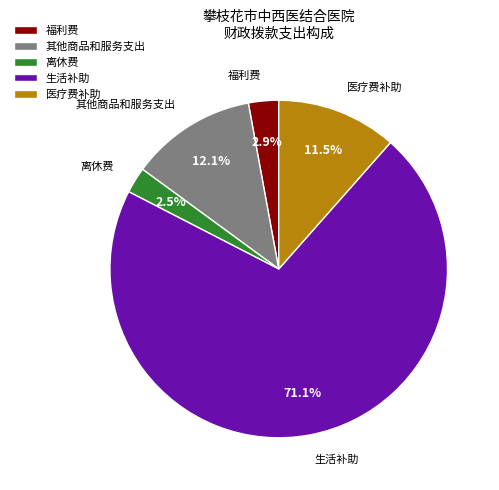

What percentage is NOT represented by 福利费?

97.1%